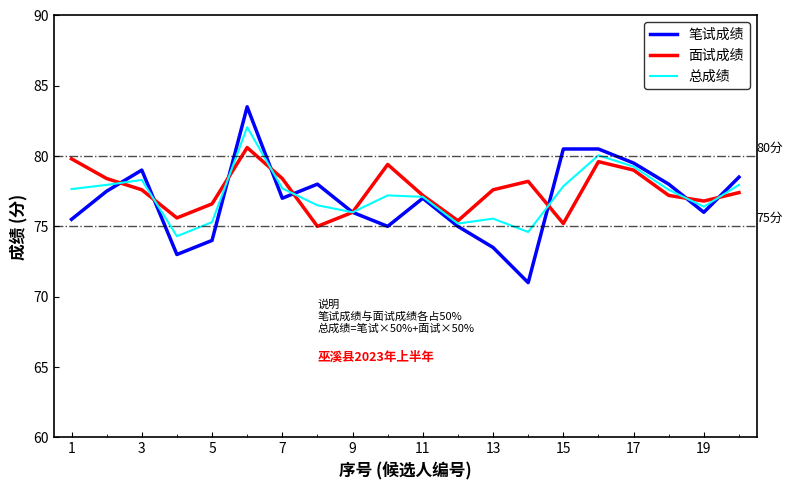

Rank the series by their average value, from highest to lowest.

面试成绩, 总成绩, 笔试成绩